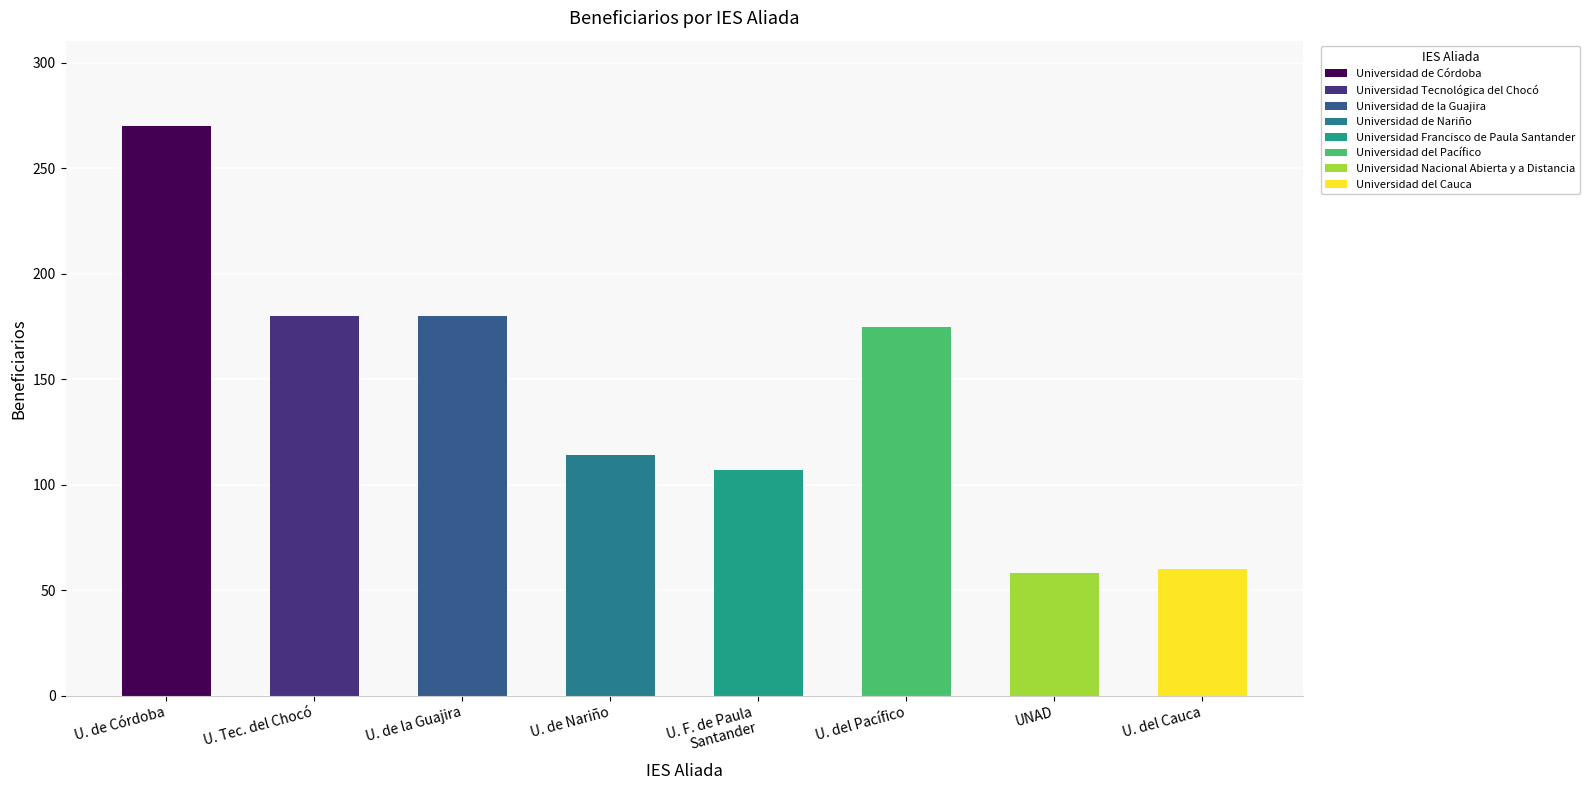

What is the sum of all values?

1144